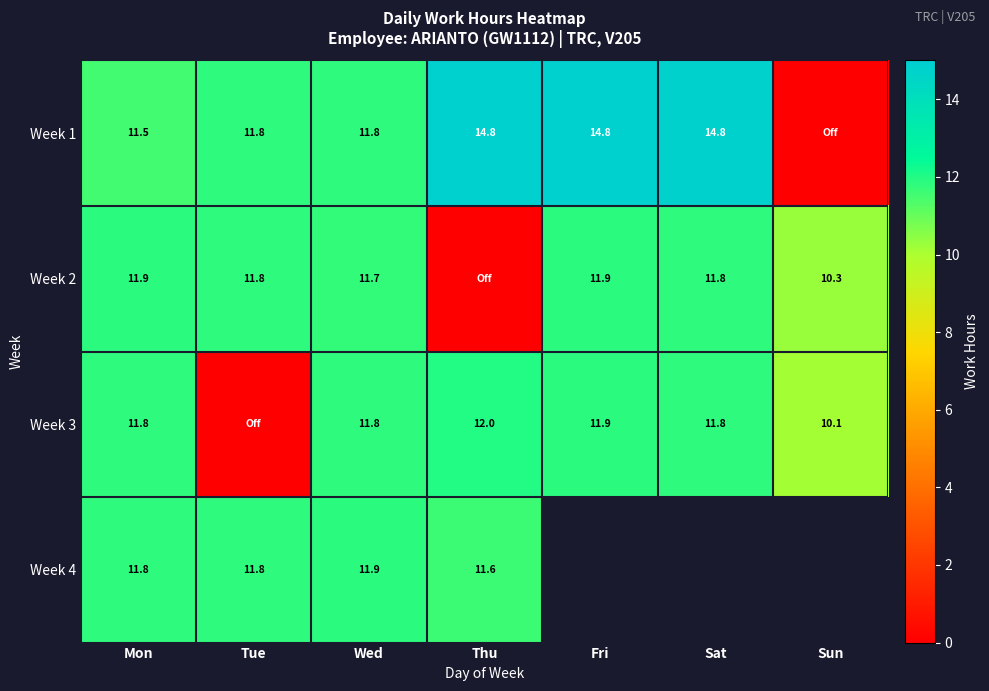

True or false: Week 2 has a value of 11.9 at Mon.

True